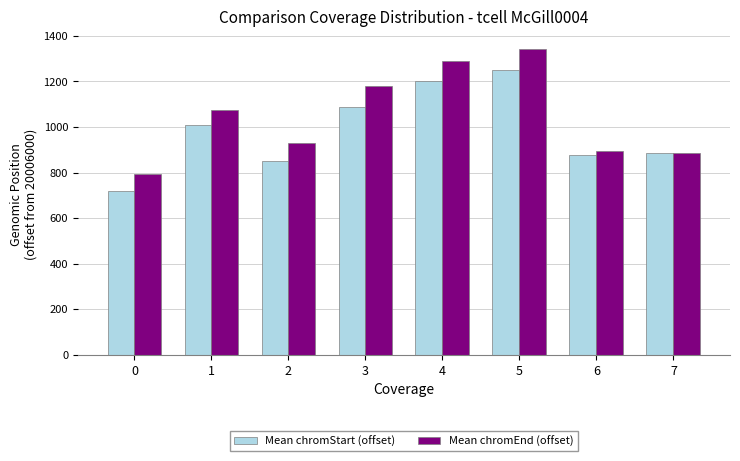

Is it true that Mean chromEnd (offset) equals 1190 at 0?

False